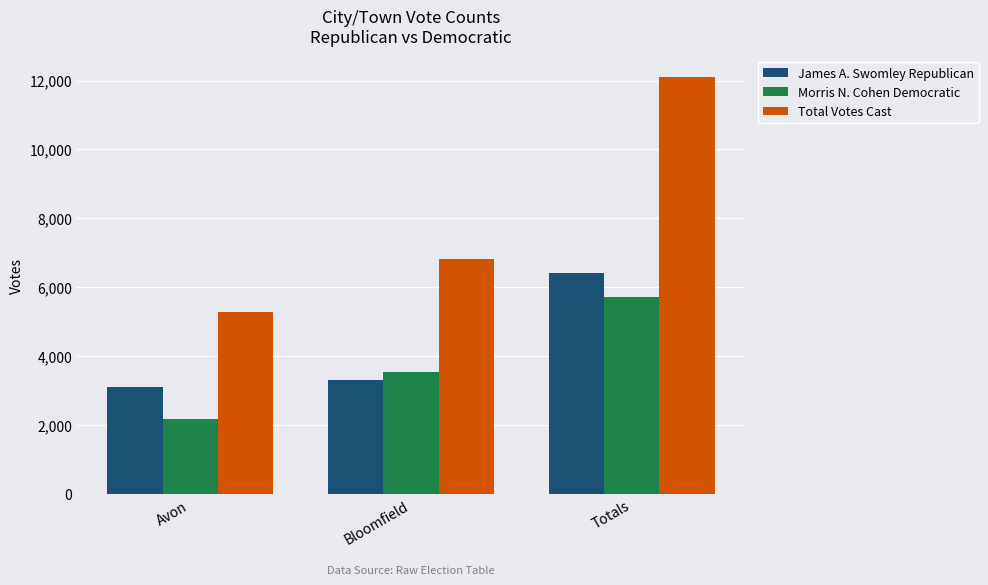

Is the value of Morris N. Cohen Democratic at Bloomfield greater than the value of Total Votes Cast at Avon?

No